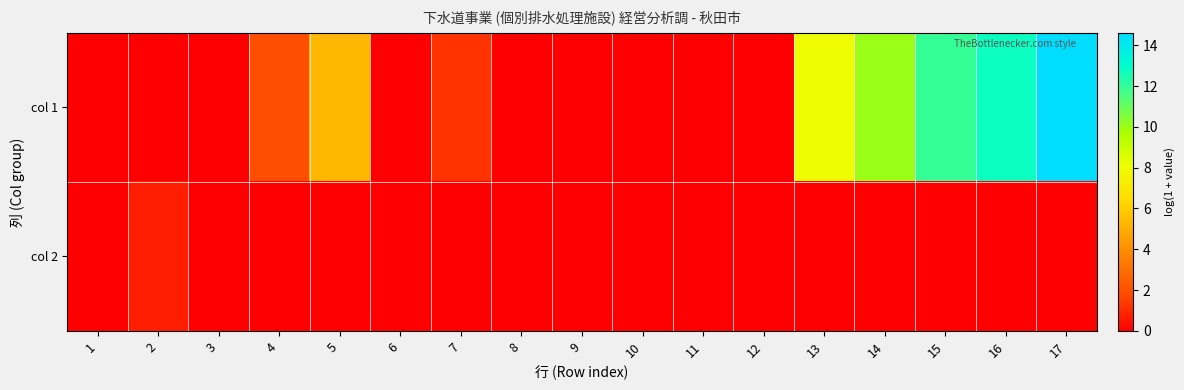

Reading left to right, extract all data points from this chart.

col 1: 1=0.0	2=0.0	3=0.0	4=1.9	5=5.3	6=0.0	7=1.2	8=0.0	9=0.0	10=0.0	11=0.0	12=0.0	13=8.0	14=10.1	15=12.0	16=12.8	17=14.6
col 2: 1=0.0	2=0.7	3=0.0	4=0.0	5=0.0	6=0.0	7=0.0	8=0.0	9=0.0	10=0.0	11=0.0	12=0.0	13=0.0	14=0.0	15=0.0	16=0.0	17=0.0